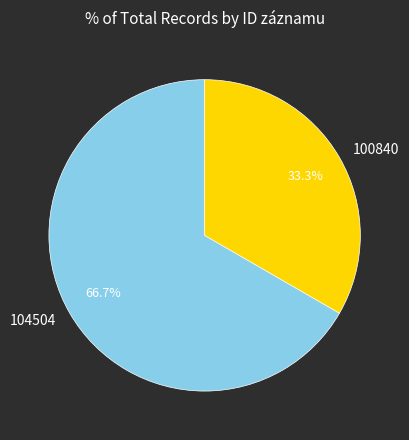

Which category accounts for the majority?

104504